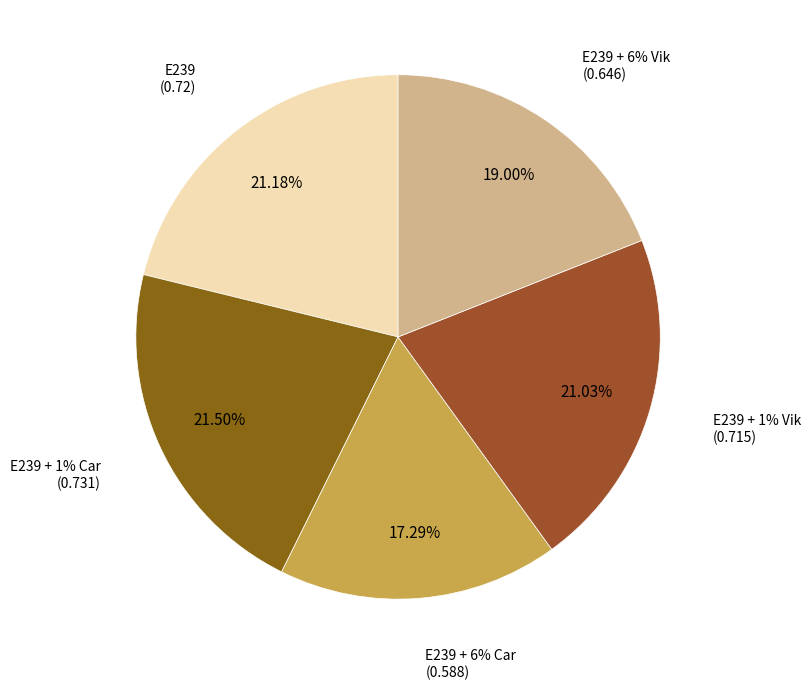

Does any single category account for the majority?

No